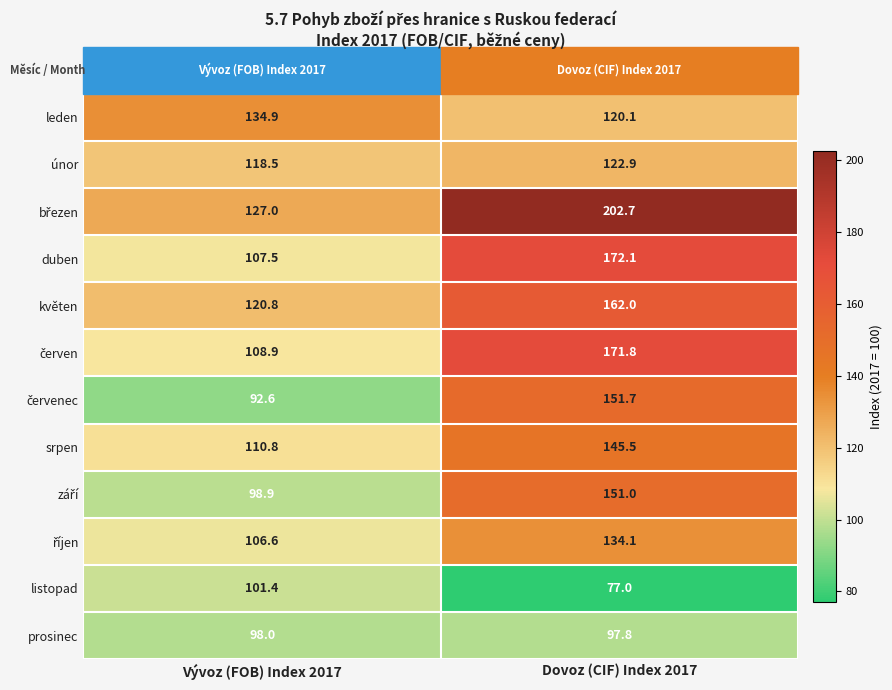

Read the leden value at Vývoz (FOB) Index 2017.

134.9